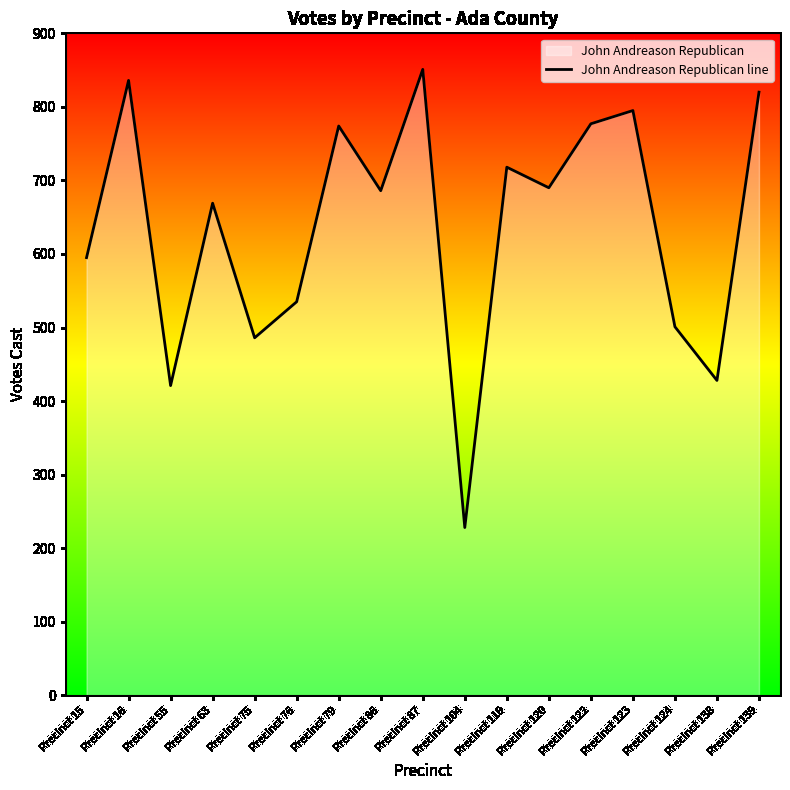

Between Precinct 75 and Precinct 76, which is larger?

Precinct 76